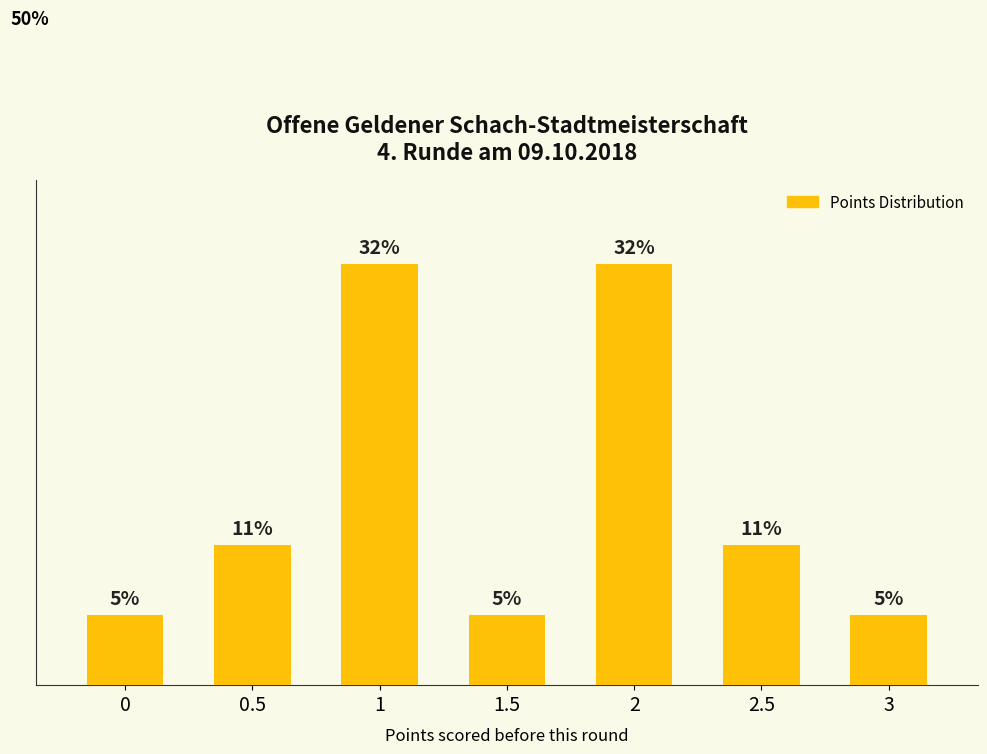

What is the ratio of the value at 1.5 to the value at 0.5?

0.5